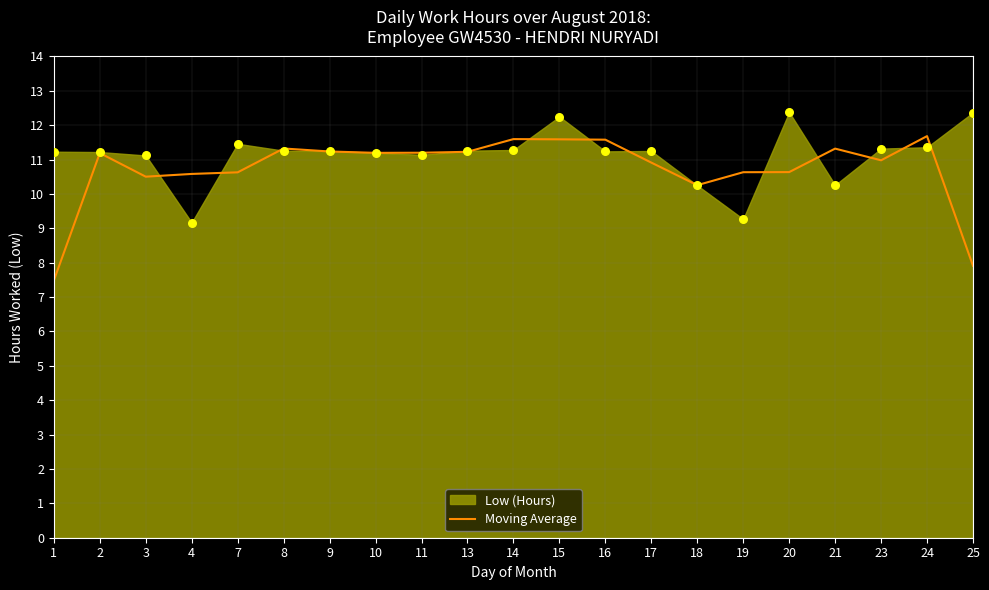

Which has a higher value, 14 or 2?

14